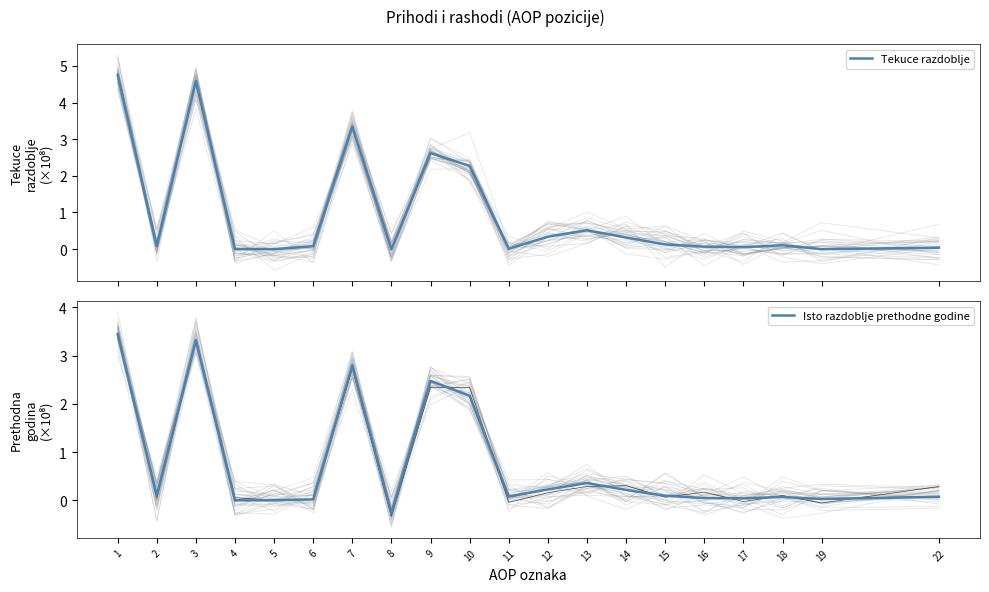

How many values in Isto razdoblje prethodne godine are below zero?

1